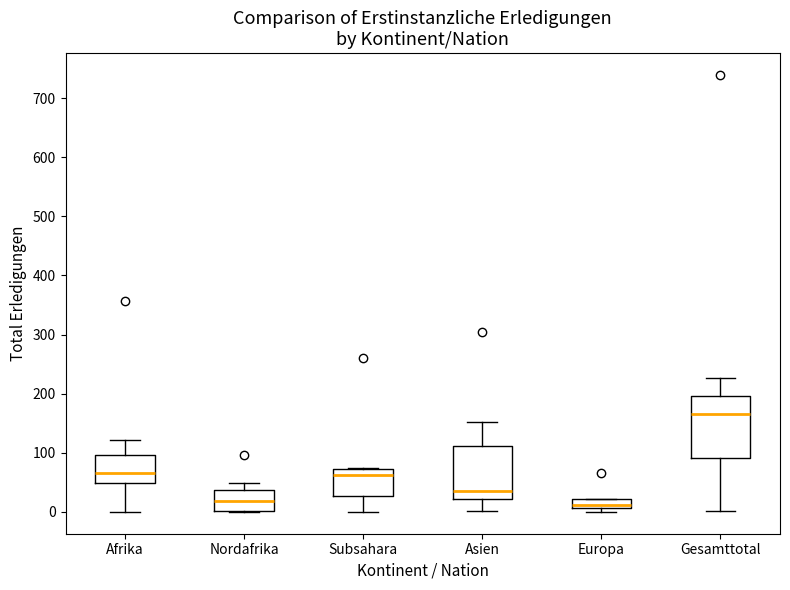

Comparing the boxes themselves (not the whiskers), which one is the tallest?

Gesamttotal